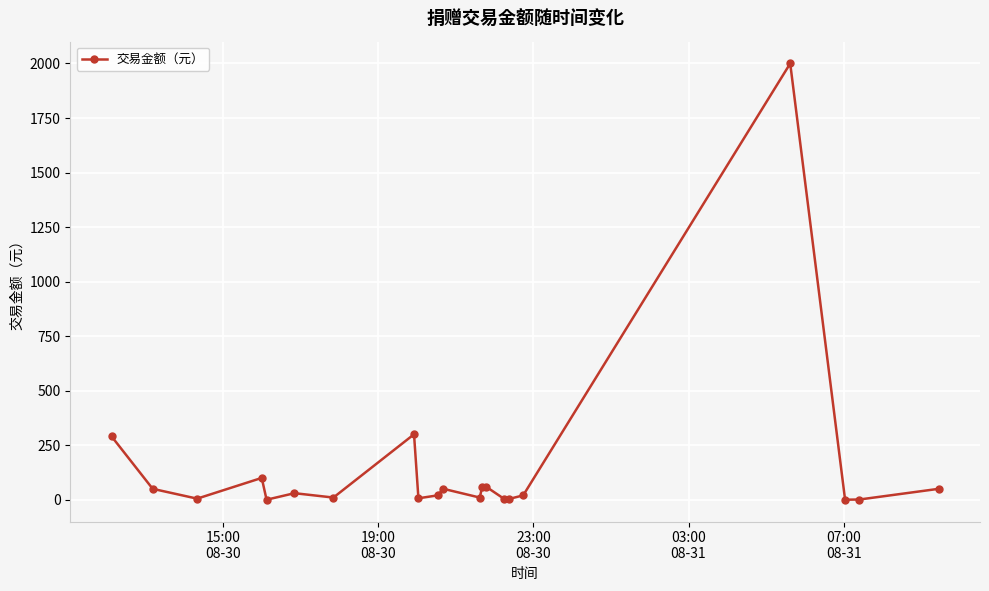

What is the difference between the second highest and minimum values?

299.9